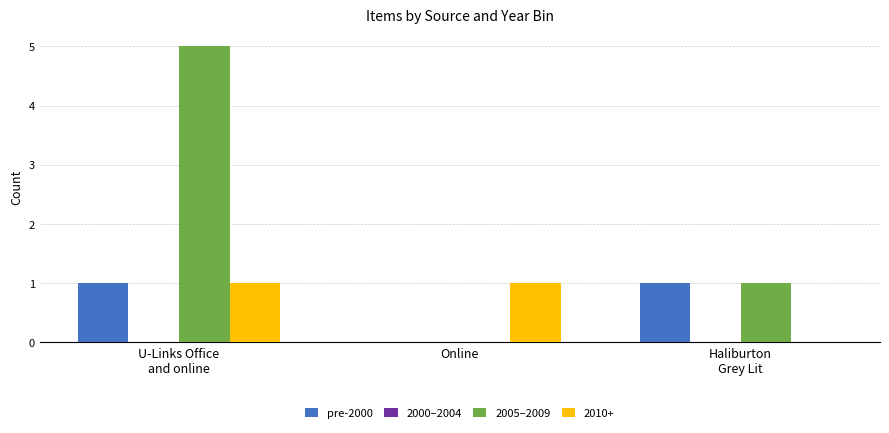

What is the sum of all 2005–2009 values?

6